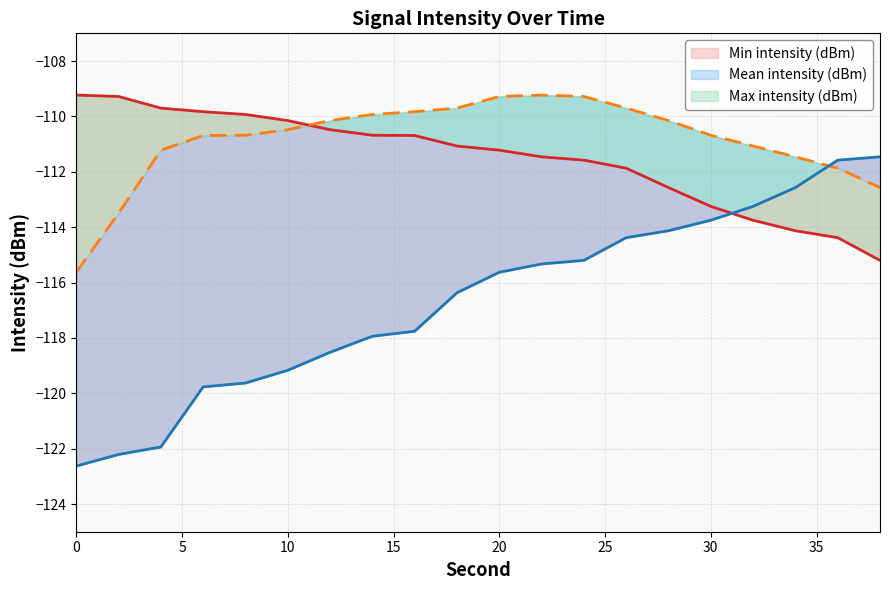

Where is Max intensity (dBm) nearest to the value -112?

26